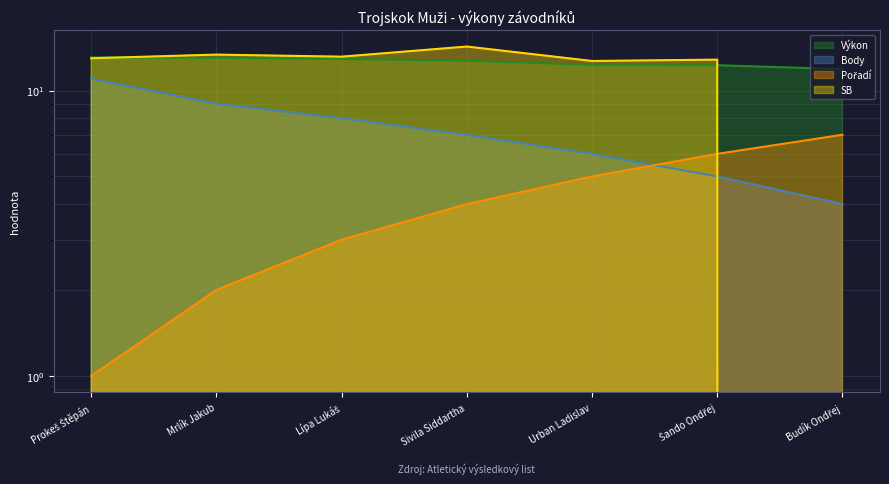

Between Sivila Siddartha and Šando Ondřej, which series saw the biggest shift?

Body